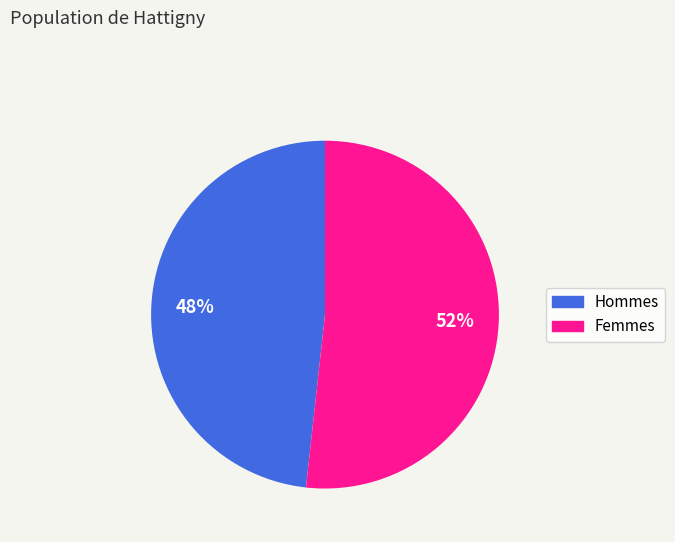

Which slice represents more than half of the pie?

Femmes